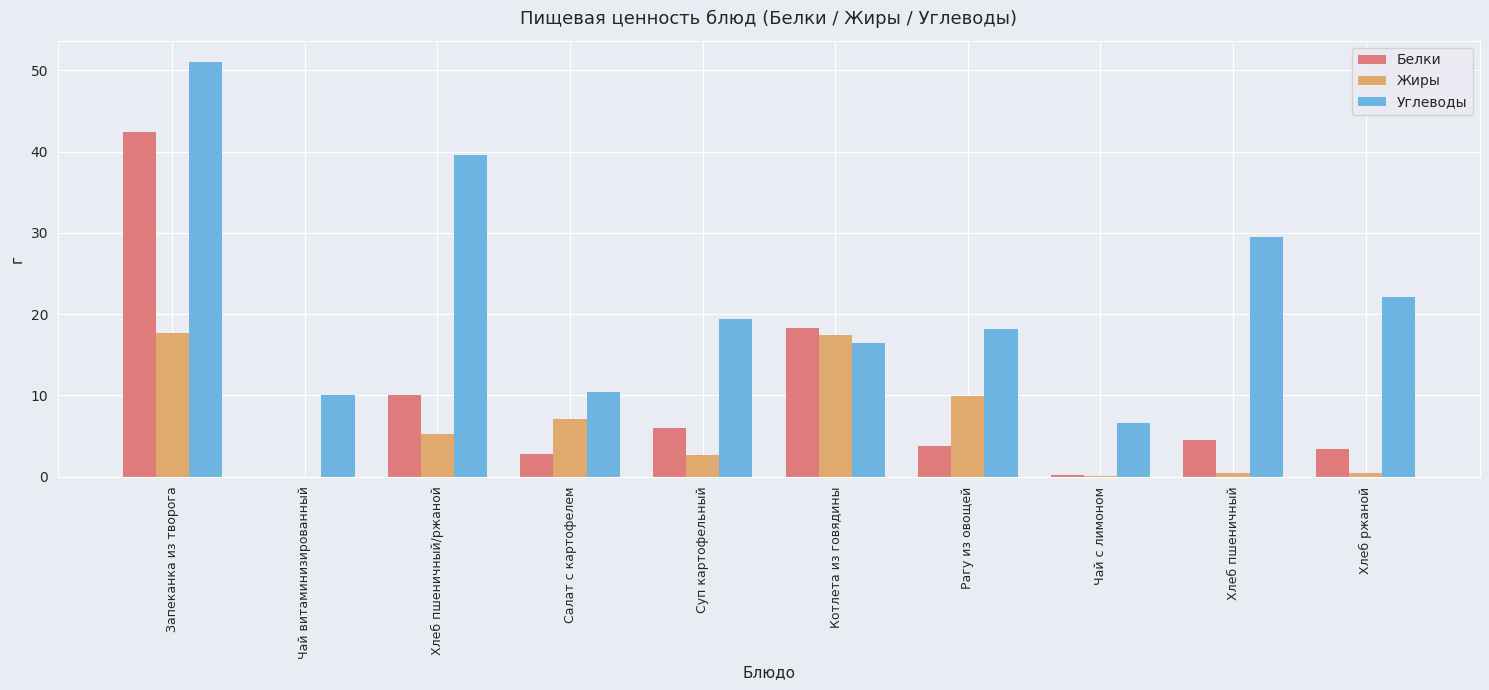

What is the highest value of the Белки series?

42.4